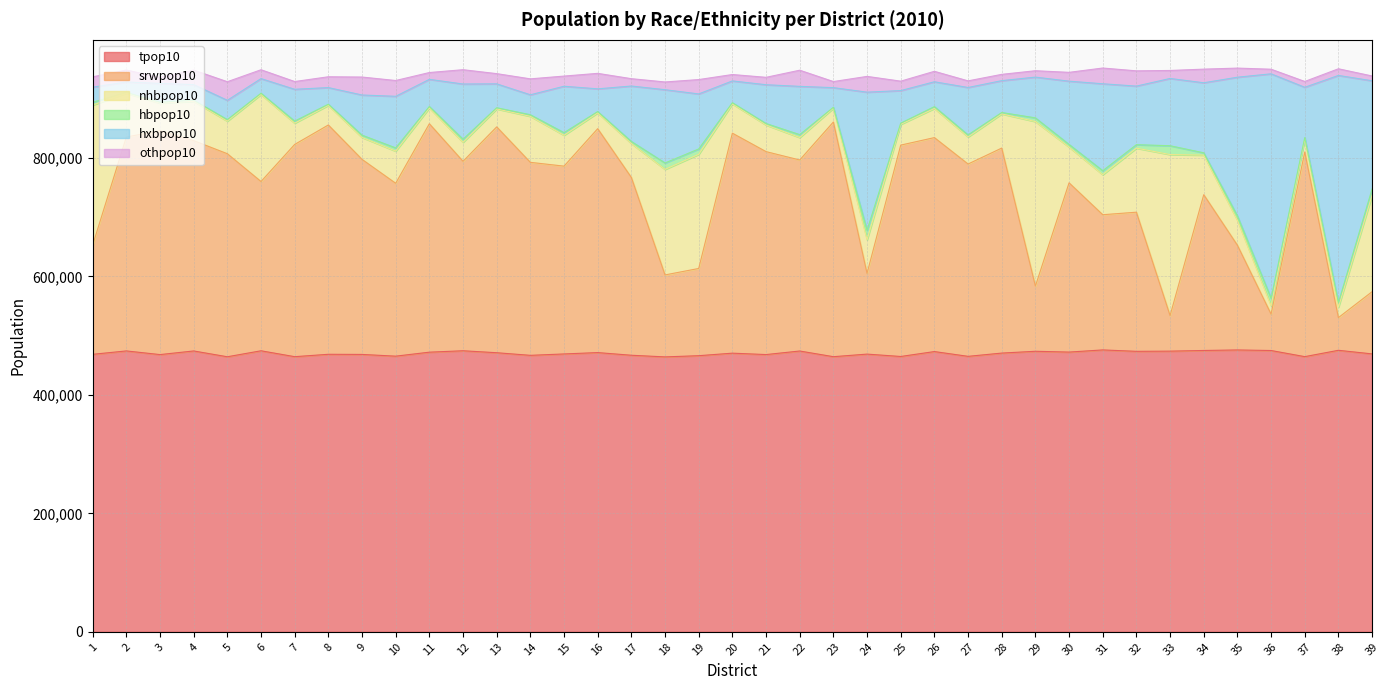

Does the chart display data point markers on the line(s)?

No